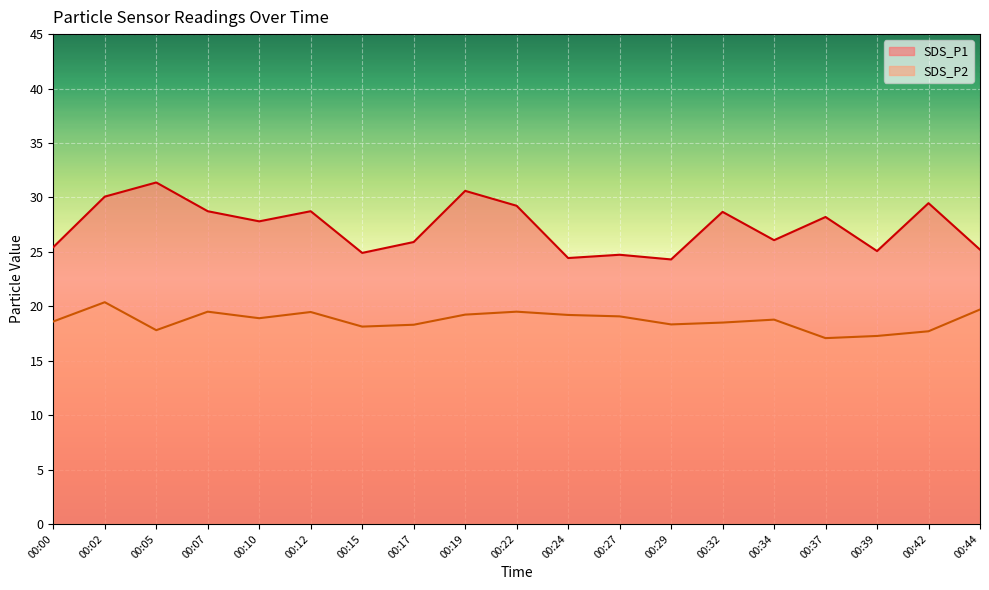

True or false: SDS_P1 and SDS_P2 cross at least once.

False